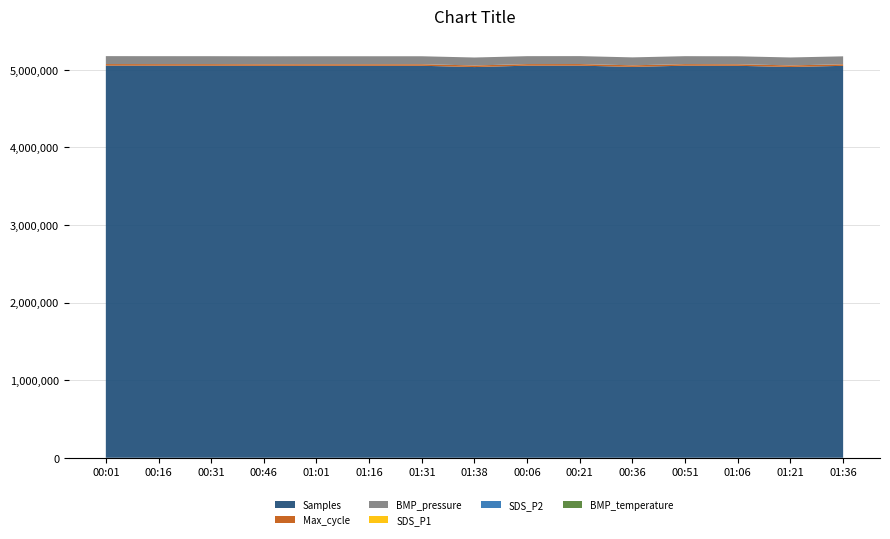

Reading left to right, extract all data points from this chart.

Samples: 5051263.0	5050599.0	5050430.0	5049123.0	5049575.0	5049601.0	5049449.0	5032998.0	5050861.0	5051040.0	5035187.0	5050593.0	5049055.0	5034040.0	5048688.0
Max_cycle: 20197.0	20191.0	20189.0	20207.0	20210.0	20180.0	20209.0	20554.0	20167.0	20592.0	20183.0	20267.0	20175.0	20187.0	20179.0
BMP_pressure: 102312.0	102301.0	102314.0	102309.0	102327.0	102317.0	102339.0	102343.0	102317.0	102302.0	102310.0	102322.0	102313.0	102330.0	102311.0
SDS_P1: 0.6	0.7	1.0	2.2	1.0	2.0	0.8	0.7	2.2	0.8	0.7	1.5	1.4	0.6	3.9
SDS_P2: 0.6	0.7	1.0	2.1	1.0	1.9	0.8	0.7	2.1	0.8	0.7	1.5	1.4	0.6	3.6
BMP_temperature: 12.1	12.0	12.1	12.4	12.2	11.9	10.5	11.7	12.5	11.9	11.8	12.3	12.3	11.8	11.5